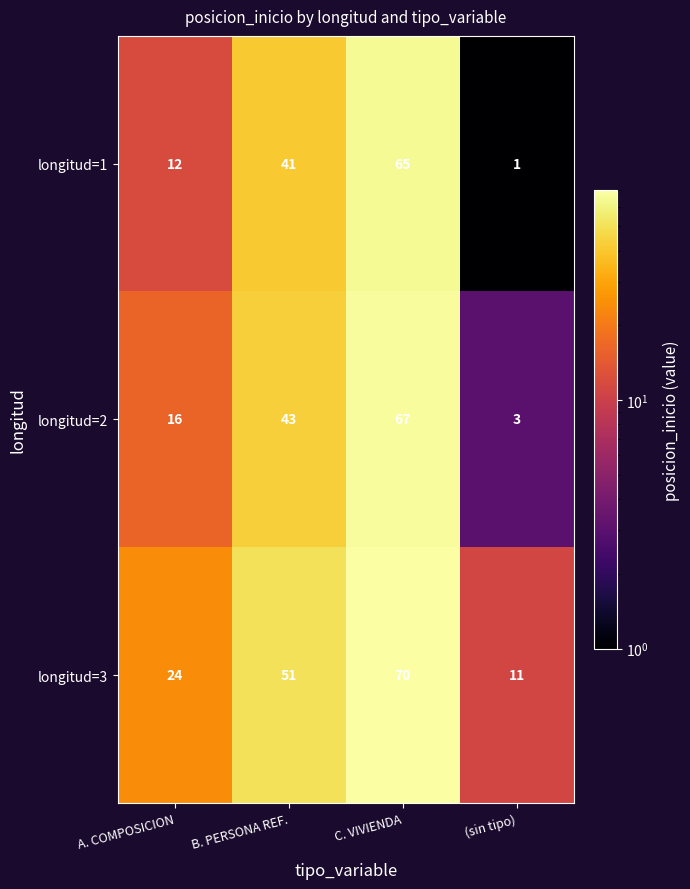

List the series in order of their peak value, lowest first.

longitud=1, longitud=2, longitud=3